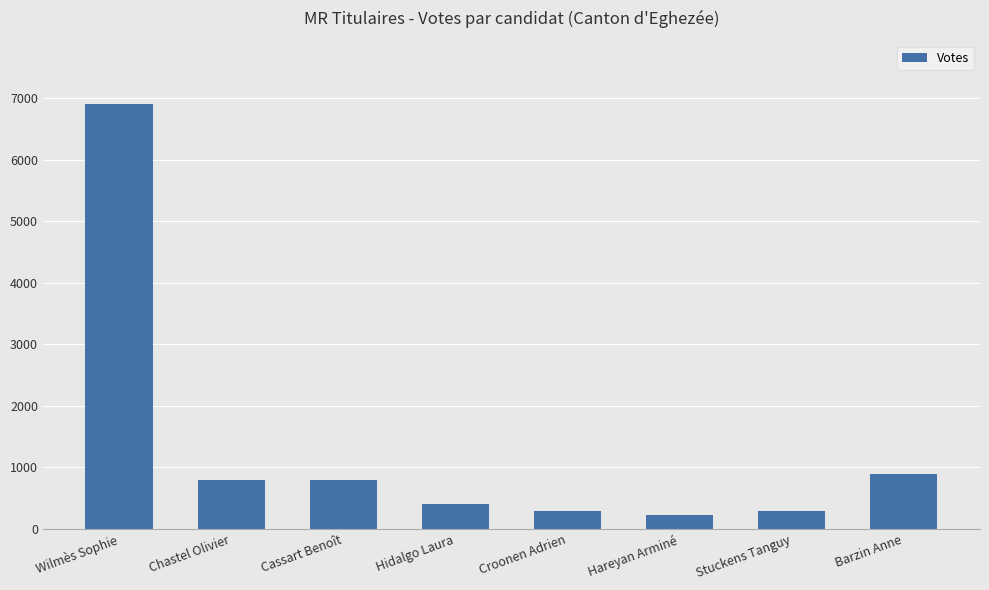

What is the label of the 6th bar from the right?

Cassart Benoît